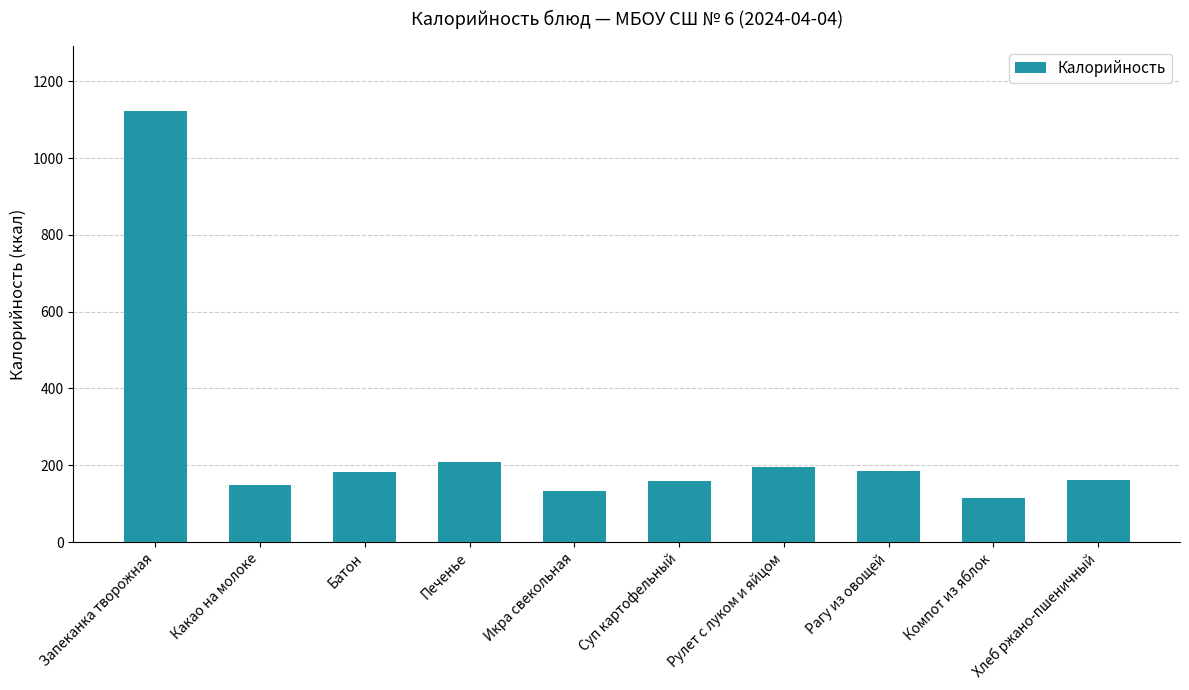

What is the label of the 9th bar from the left?

Компот из яблок